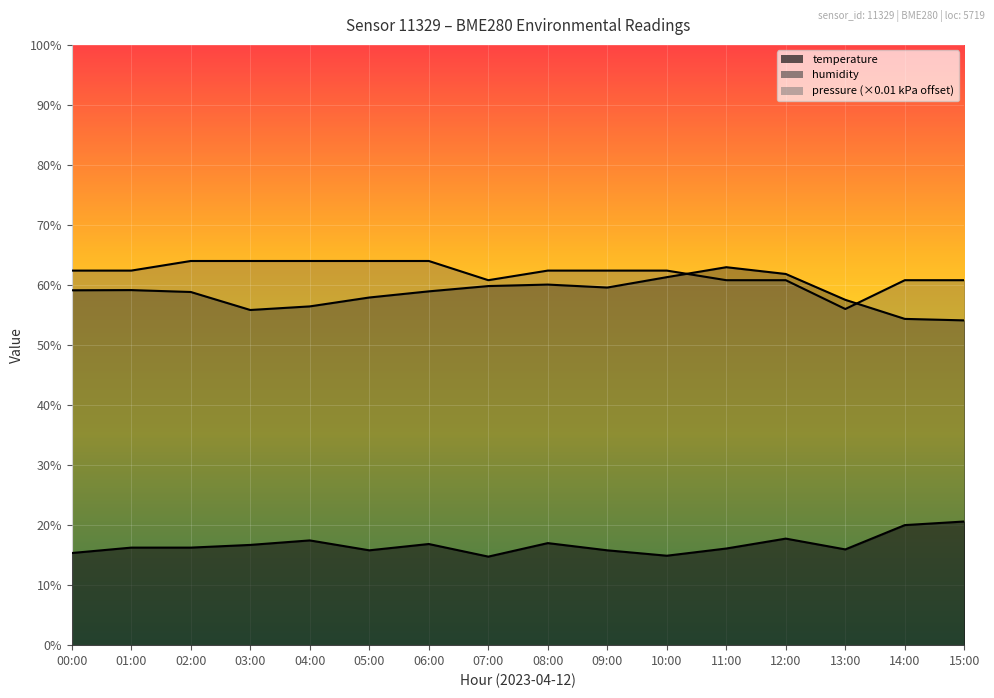

List the series in order of their peak value, highest first.

pressure_norm, humidity, temperature